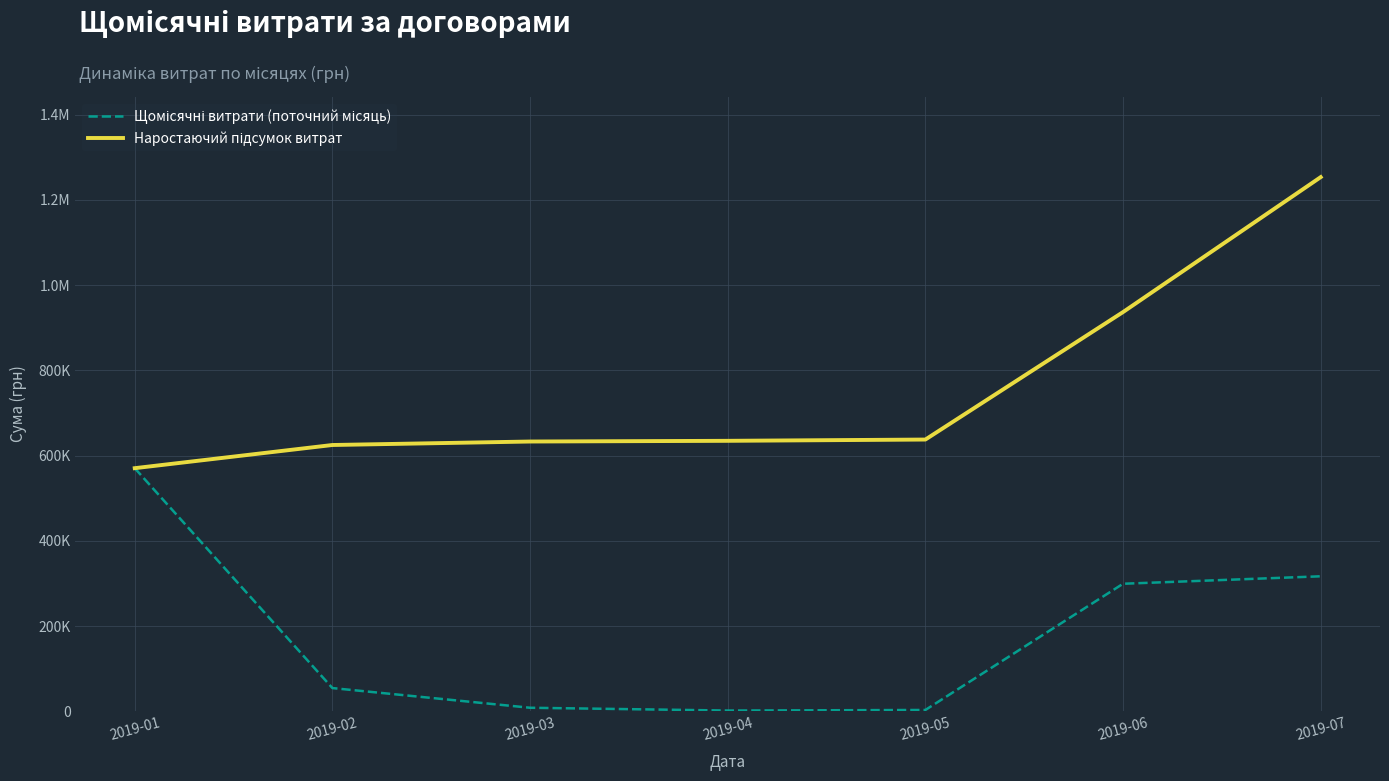

Where is Щомісячні витрати (поточний місяць) nearest to the value 286016?

2019-06